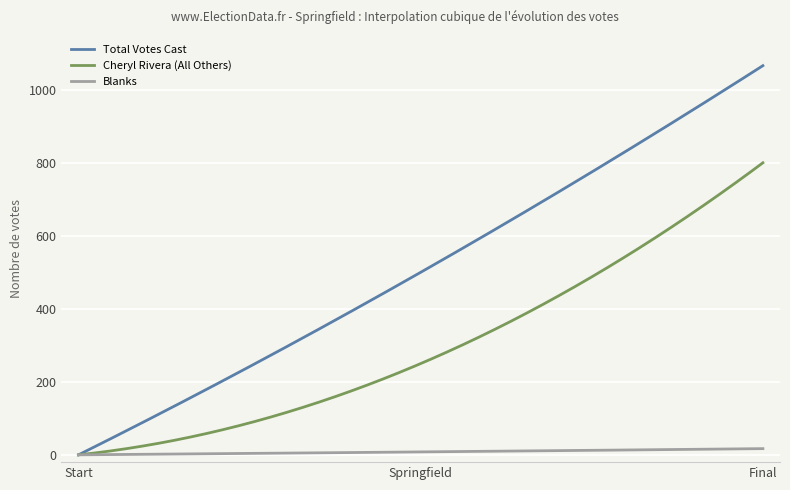

Rank the series by their maximum value, from lowest to highest.

Blanks, Cheryl Rivera (All Others), Total Votes Cast